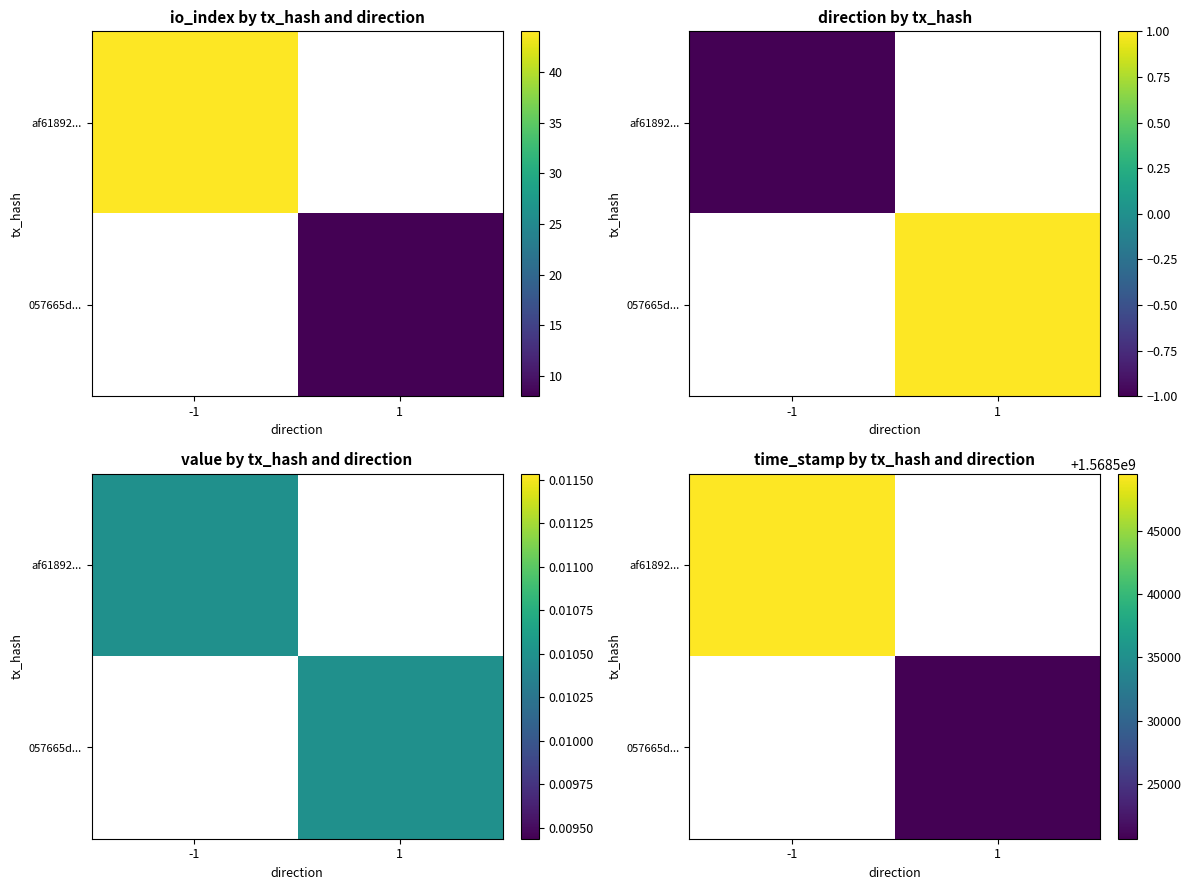

The value of af61892... at -1 is 1568549477. True or false?

True